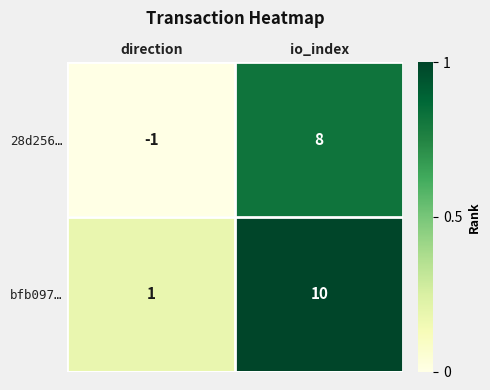

What is the average value of the bfb097… series?

6